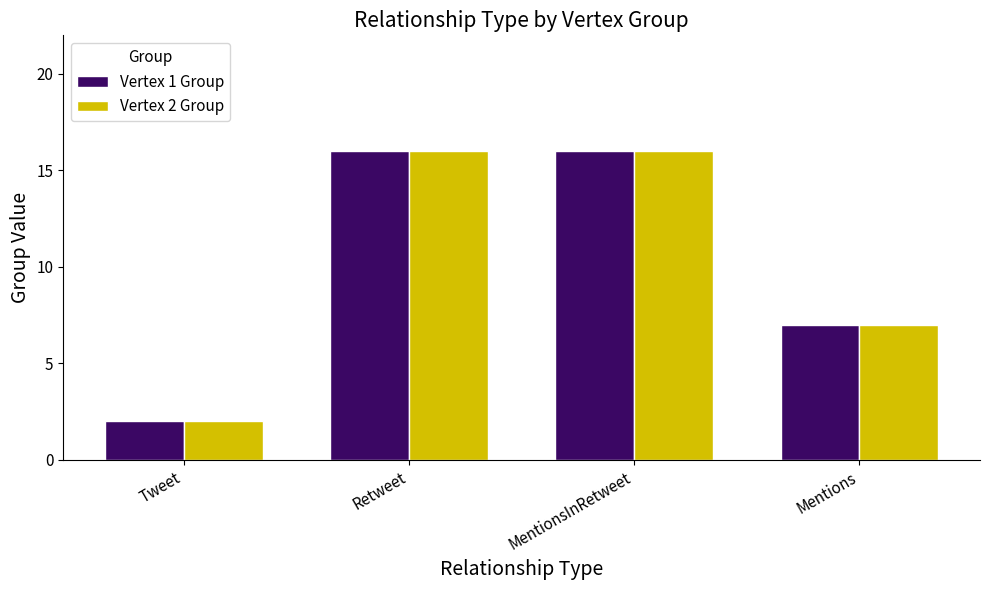

What is the smallest value displayed?

2